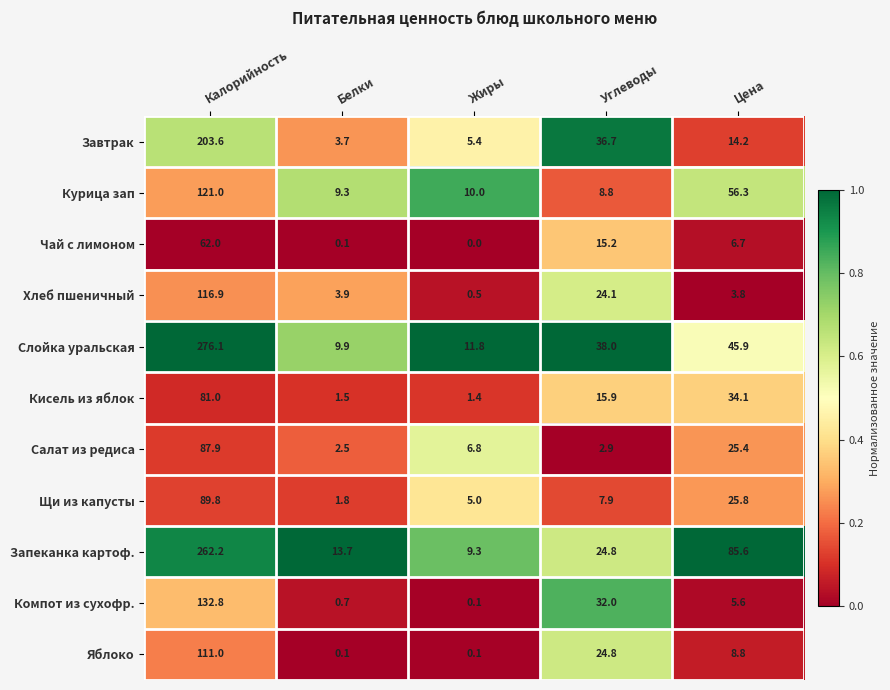

What is the average value of the Хлеб пшеничный series?

29.8